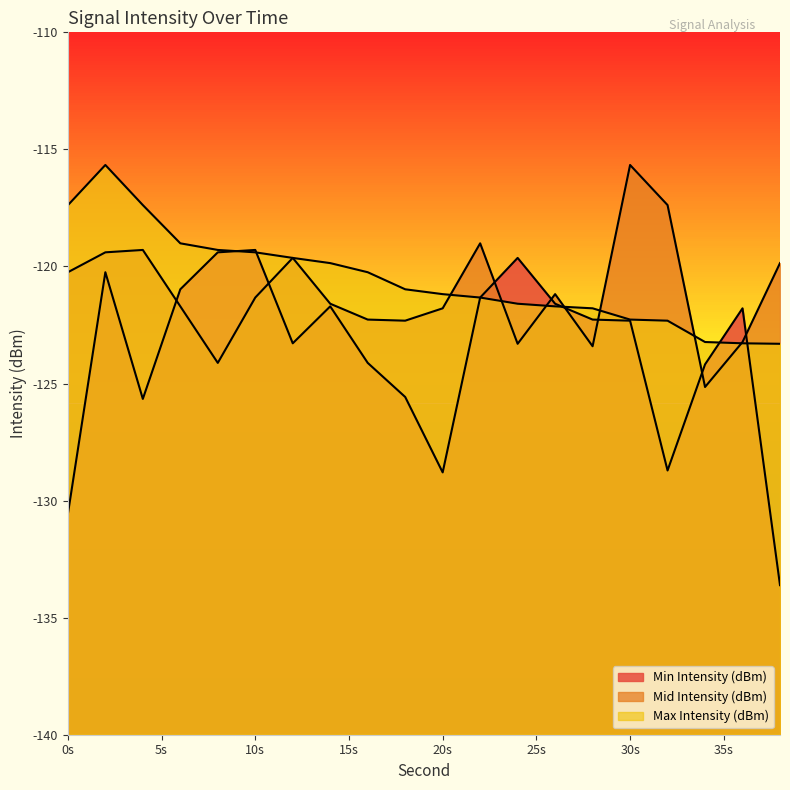

What is the minimum value shown in the chart?

-133.6